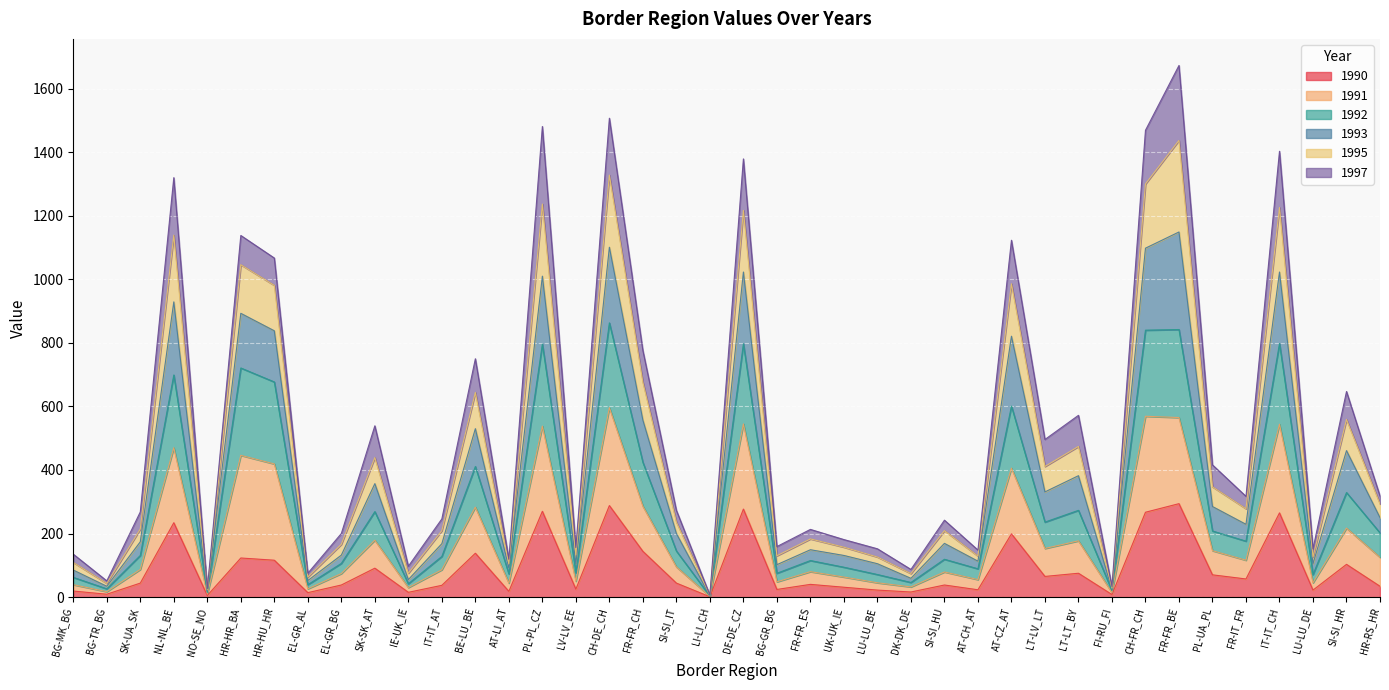

At which label does 1995 reach its peak?

FR-FR_BE